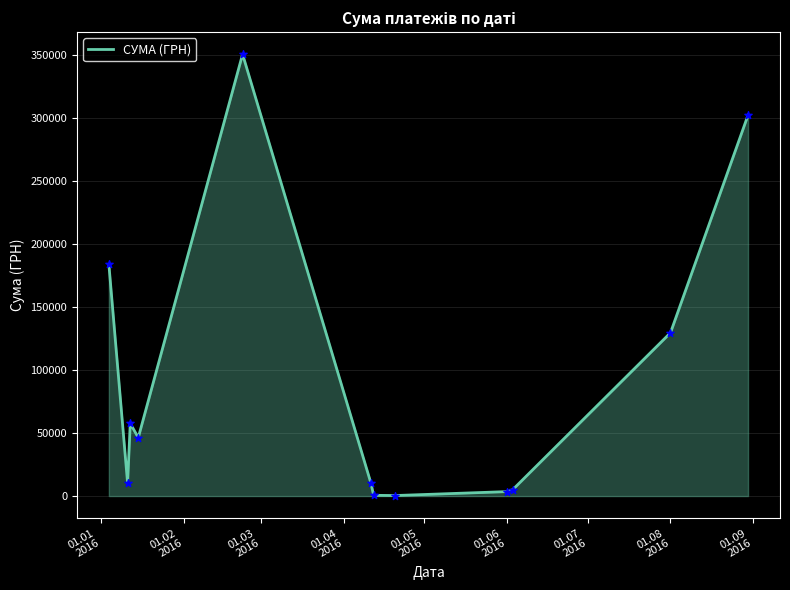

What is the greatest value displayed?

350767.3